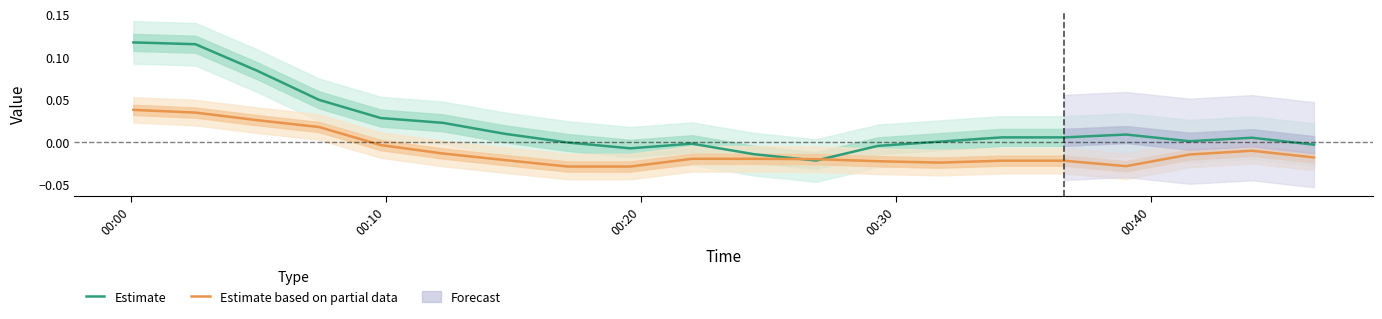

List the series in order of their overall mean, highest first.

Estimate, Estimate based on partial data